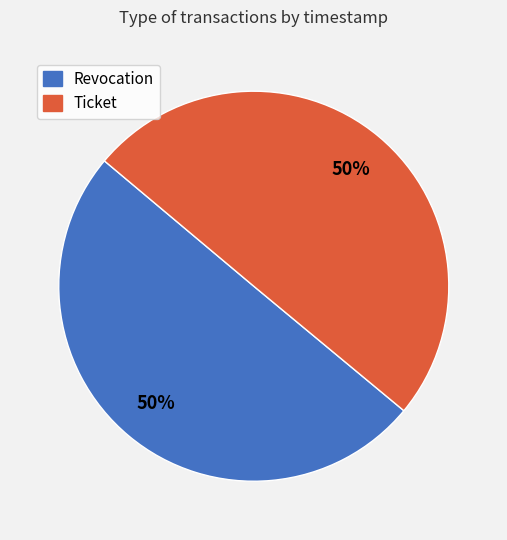

Is the sum of Revocation and Ticket greater than half?

Yes